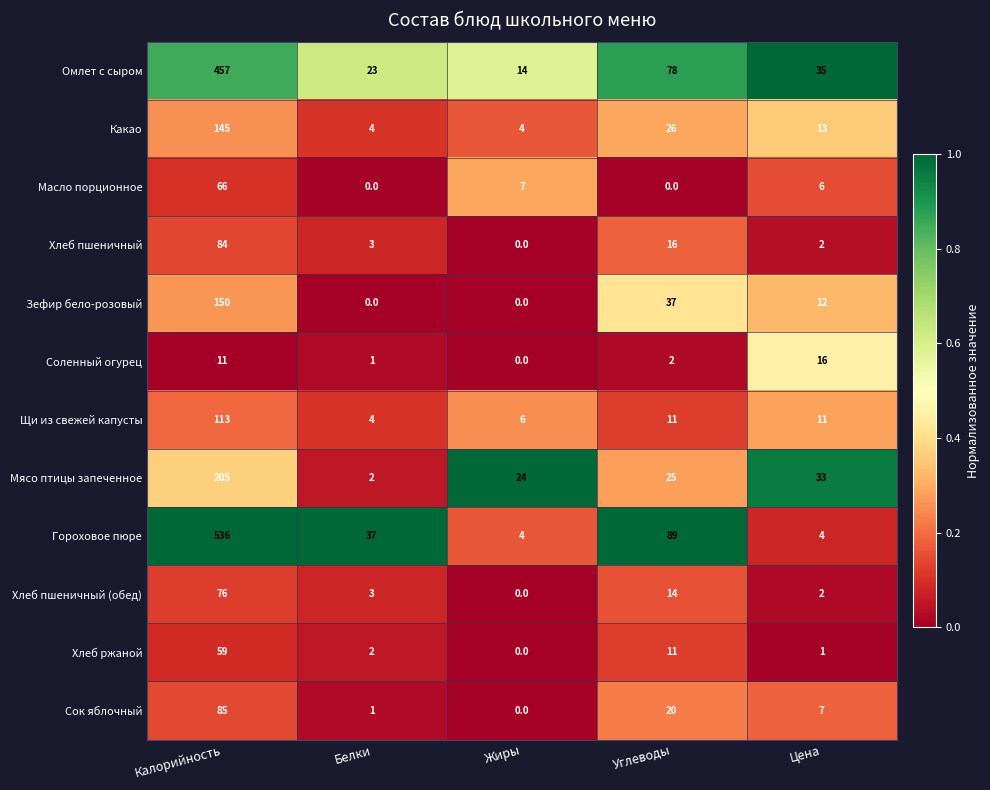

What is the sum of the Какао values at Жиры and Белки?

8